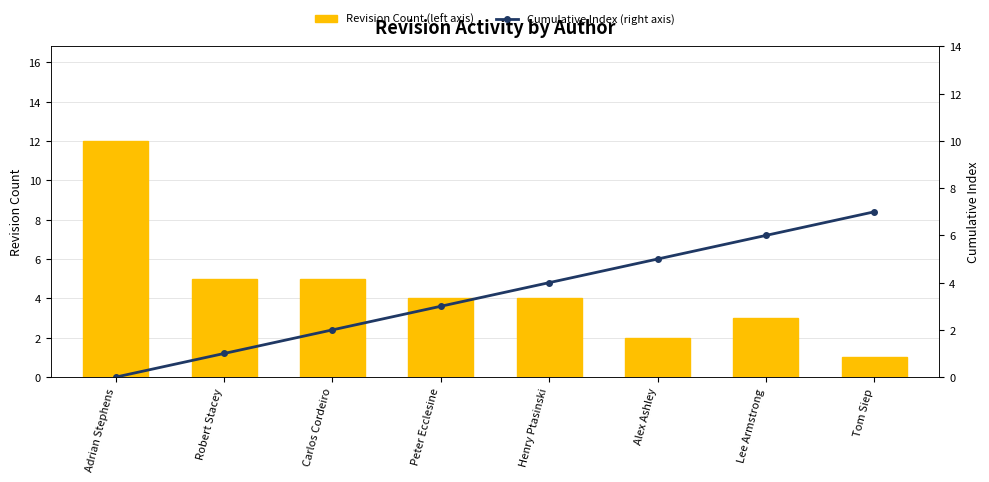

Reading left to right, what are all the values shown in this chart?

Revision Count (left axis): Adrian Stephens=12	Robert Stacey=5	Carlos Cordeiro=5	Peter Ecclesine=4	Henry Ptasinski=4	Alex Ashley=2	Lee Armstrong=3	Tom Siep=1
Cumulative Index (right axis): Adrian Stephens=0	Robert Stacey=1	Carlos Cordeiro=2	Peter Ecclesine=3	Henry Ptasinski=4	Alex Ashley=5	Lee Armstrong=6	Tom Siep=7